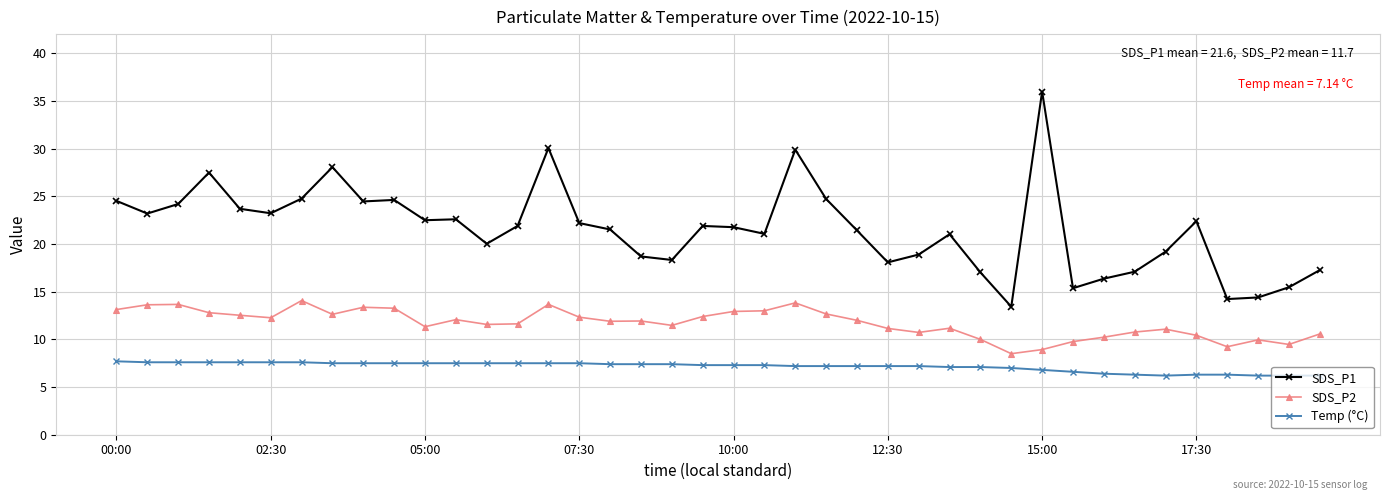

Rank the series by their average value, from lowest to highest.

Temp (°C), SDS_P2, SDS_P1